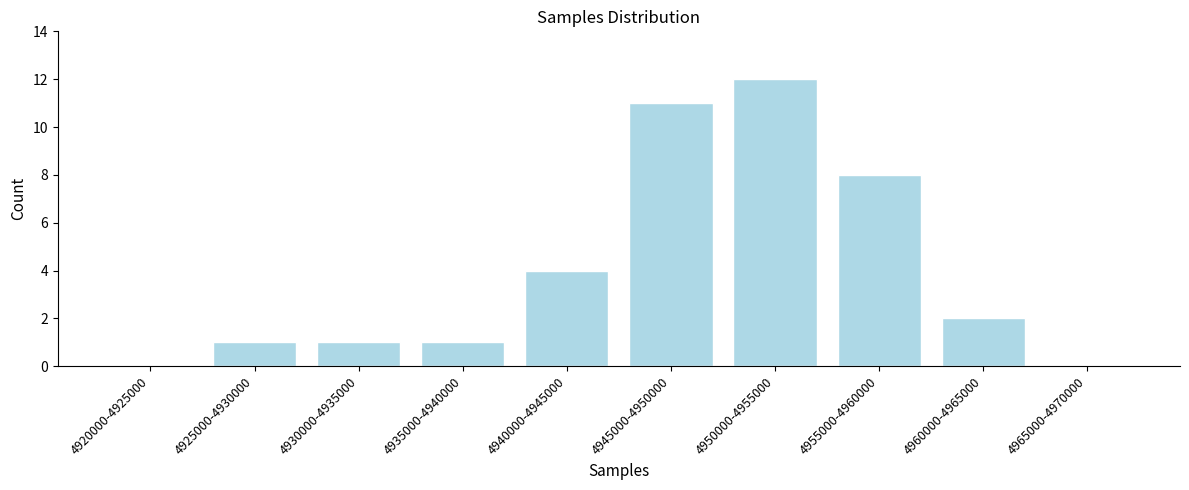

Reading right to left, transcribe all the data shown in this chart.

4965000-4970000=0	4960000-4965000=2	4955000-4960000=8	4950000-4955000=12	4945000-4950000=11	4940000-4945000=4	4935000-4940000=1	4930000-4935000=1	4925000-4930000=1	4920000-4925000=0